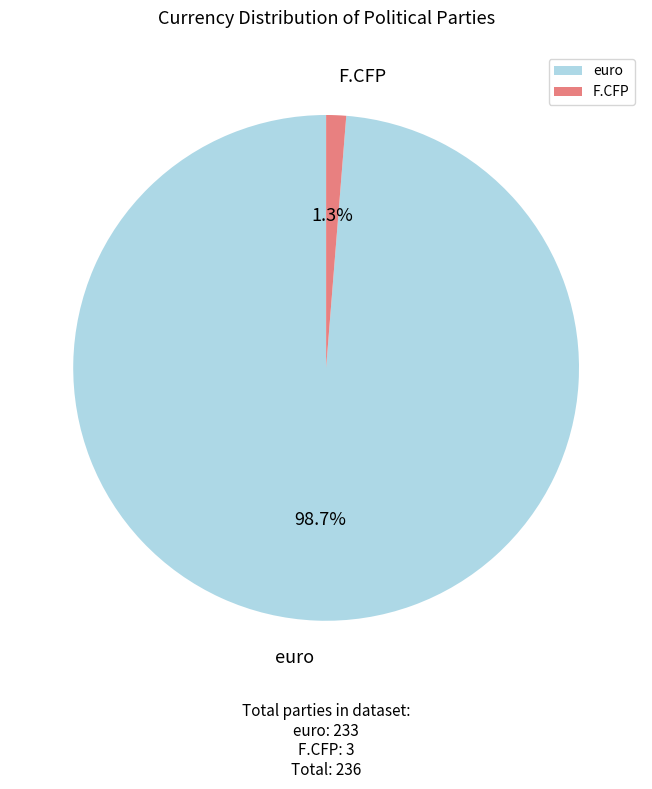

Count the number of slices in the pie.

2